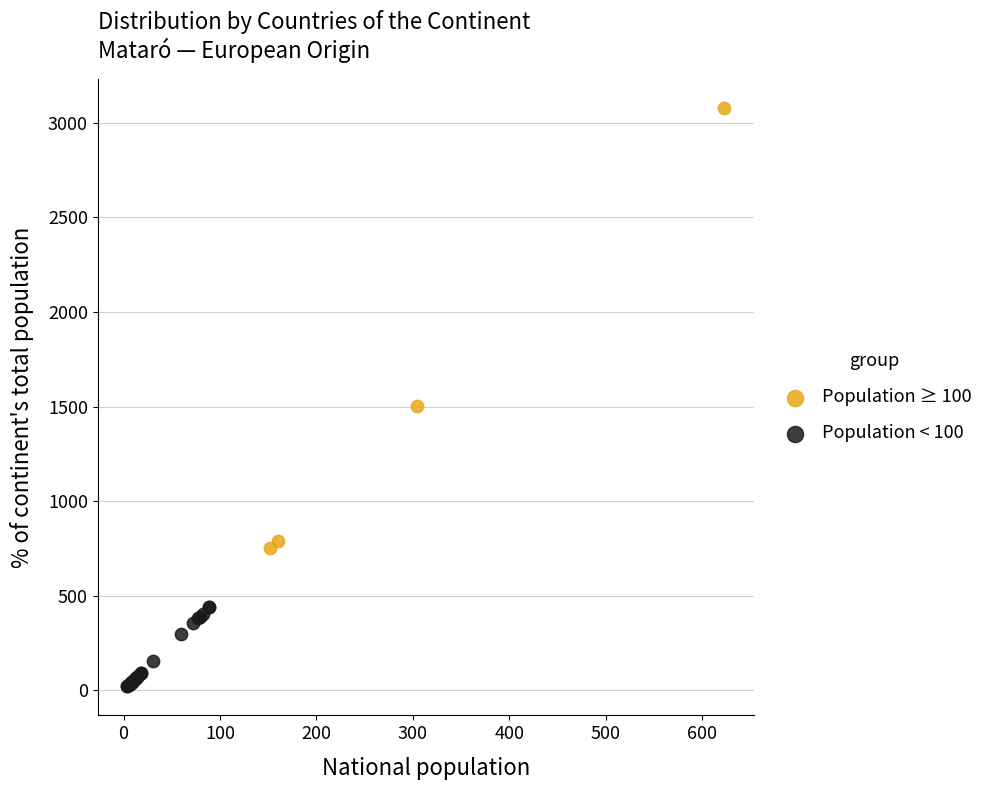

Which series contains the lowest Y value?

Population < 100